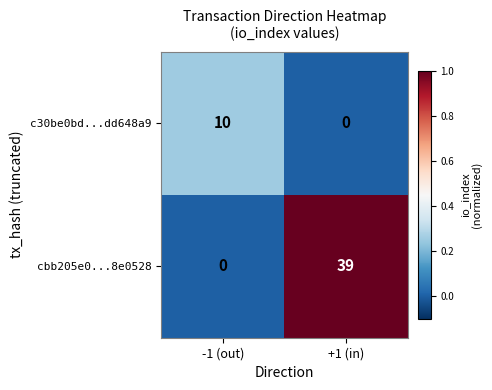

Reading left to right, extract all data points from this chart.

c30be0bd...dd648a9: 10	0
cbb205e0...8e0528: 0	39